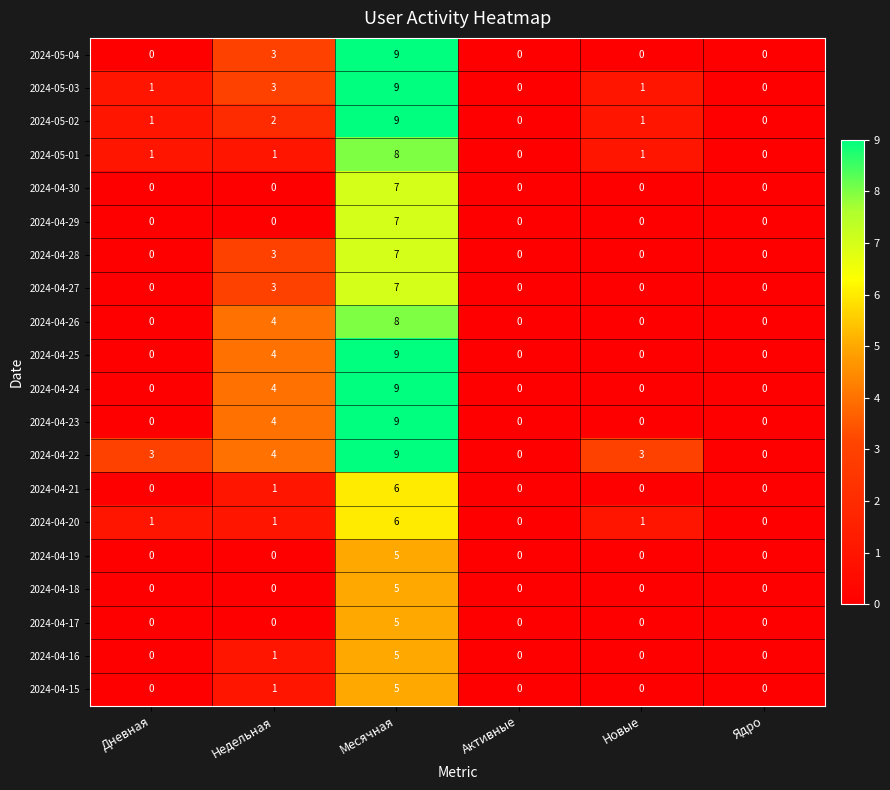

Which series has the largest total across all categories?

2024-04-22